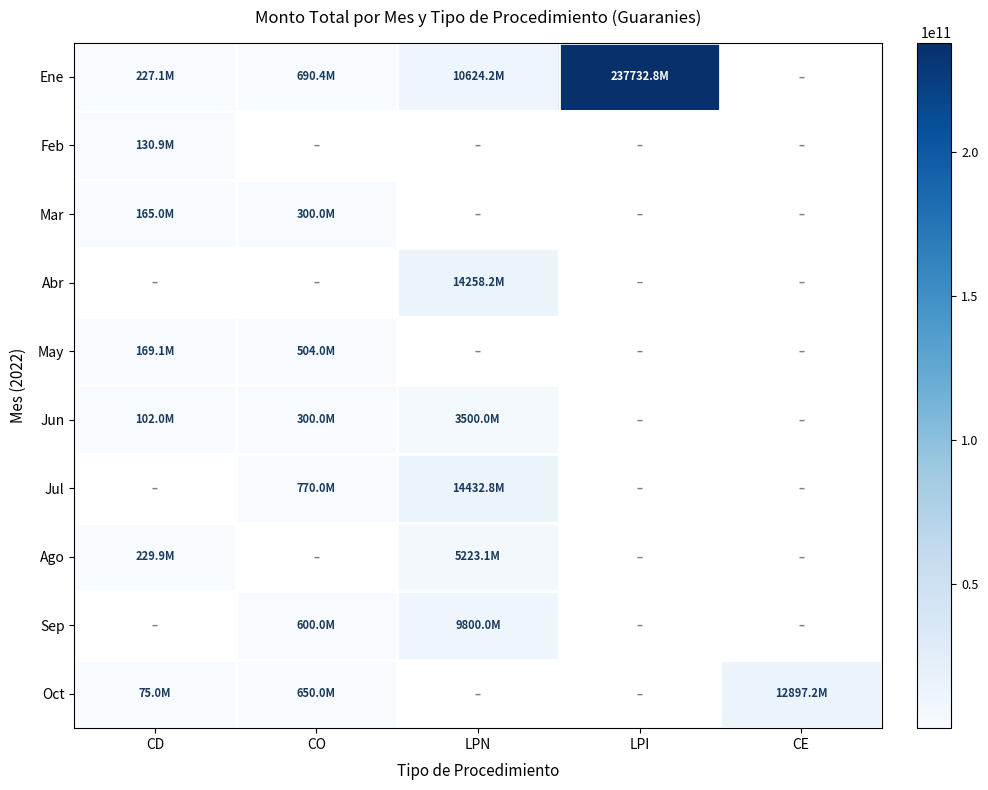

At LPI, list the series in order from largest to smallest.

Ene, Feb, Mar, Abr, May, Jun, Jul, Ago, Sep, Oct